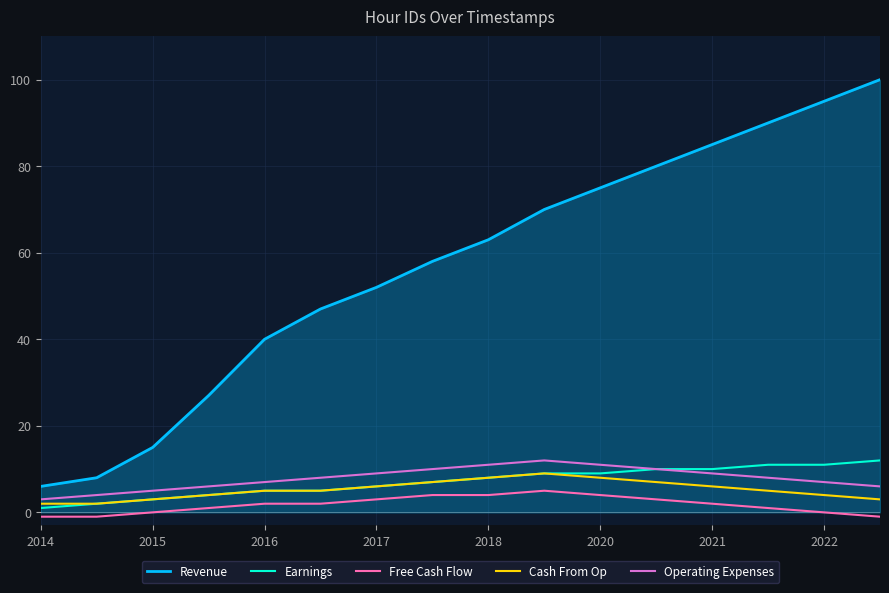

Reading left to right, transcribe all the data shown in this chart.

Revenue: 6	8	15	27	40	47	52	58	63	70	75	80	85	90	95	100
Earnings: 1	2	3	4	5	5	6	7	8	9	9	10	10	11	11	12
Free Cash Flow: -1	-1	0	1	2	2	3	4	4	5	4	3	2	1	0	-1
Cash From Op: 2	2	3	4	5	5	6	7	8	9	8	7	6	5	4	3
Operating Expenses: 3	4	5	6	7	8	9	10	11	12	11	10	9	8	7	6